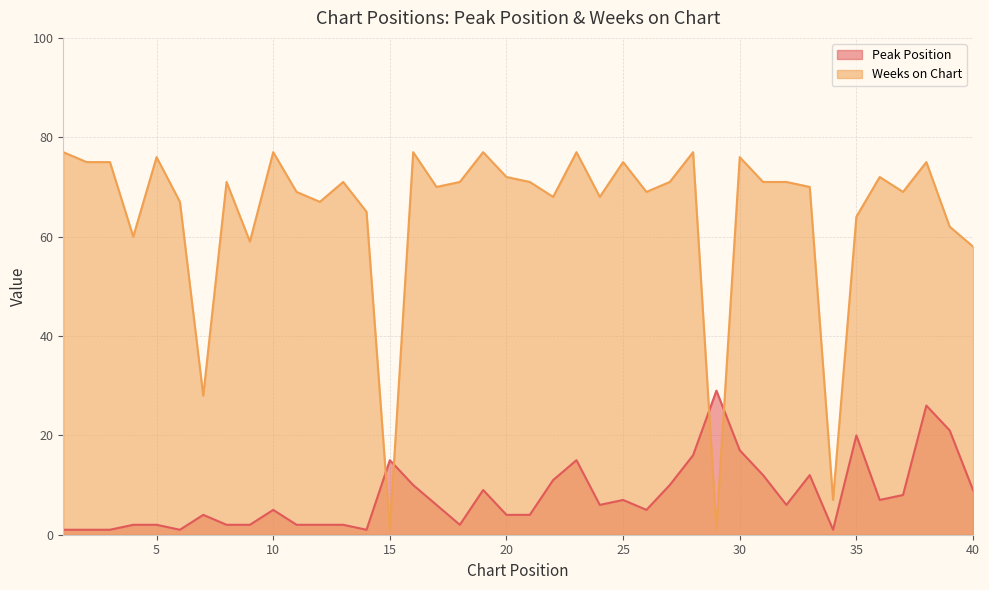

Reading left to right, list all the values displayed in this chart.

Peak Position: 1	1	1	2	2	1	4	2	2	5	2	2	2	1	15	10	6	2	9	4	4	11	15	6	7	5	10	16	29	17	12	6	12	1	20	7	8	26	21	9
Weeks on Chart: 77	75	75	60	76	67	28	71	59	77	69	67	71	65	1	77	70	71	77	72	71	68	77	68	75	69	71	77	1	76	71	71	70	7	64	72	69	75	62	58